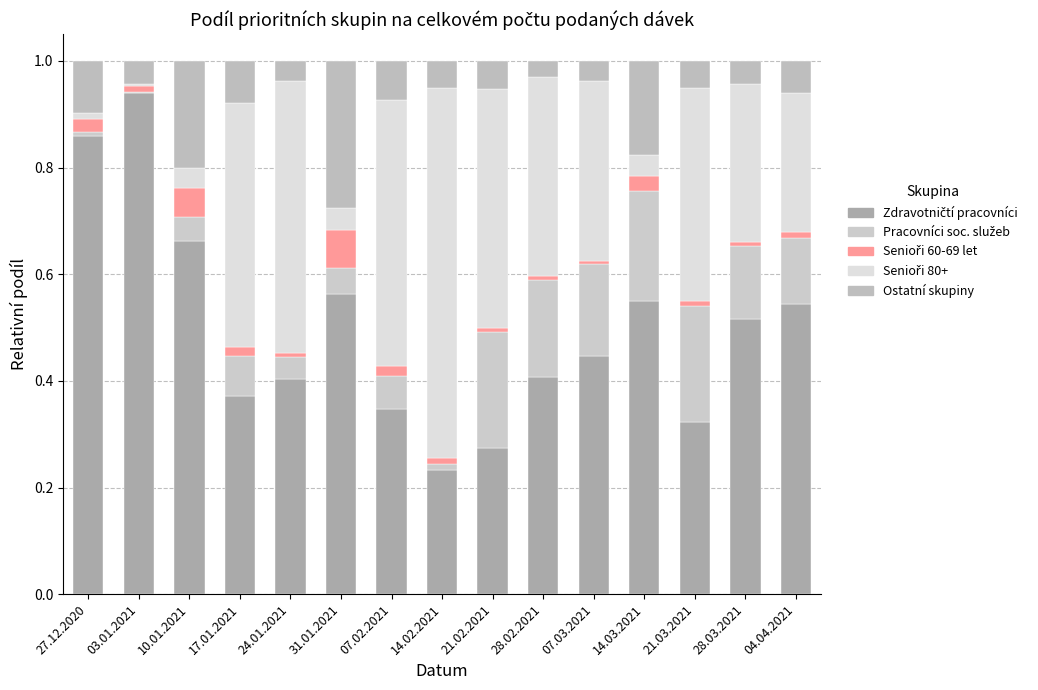

List the series in order of their peak value, highest first.

Zdravotničtí pracovníci, Senioři 80+, Ostatní skupiny, Pracovníci soc. služeb, Senioři 60-69 let